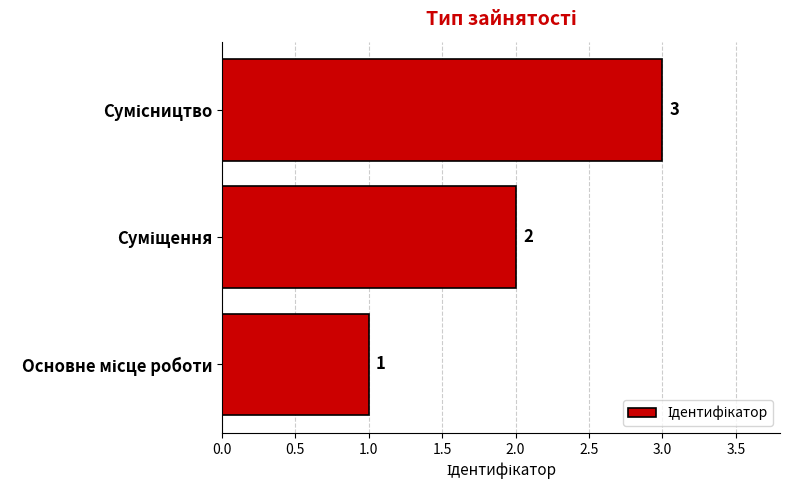

Count the values in the range 1 to 3.

3